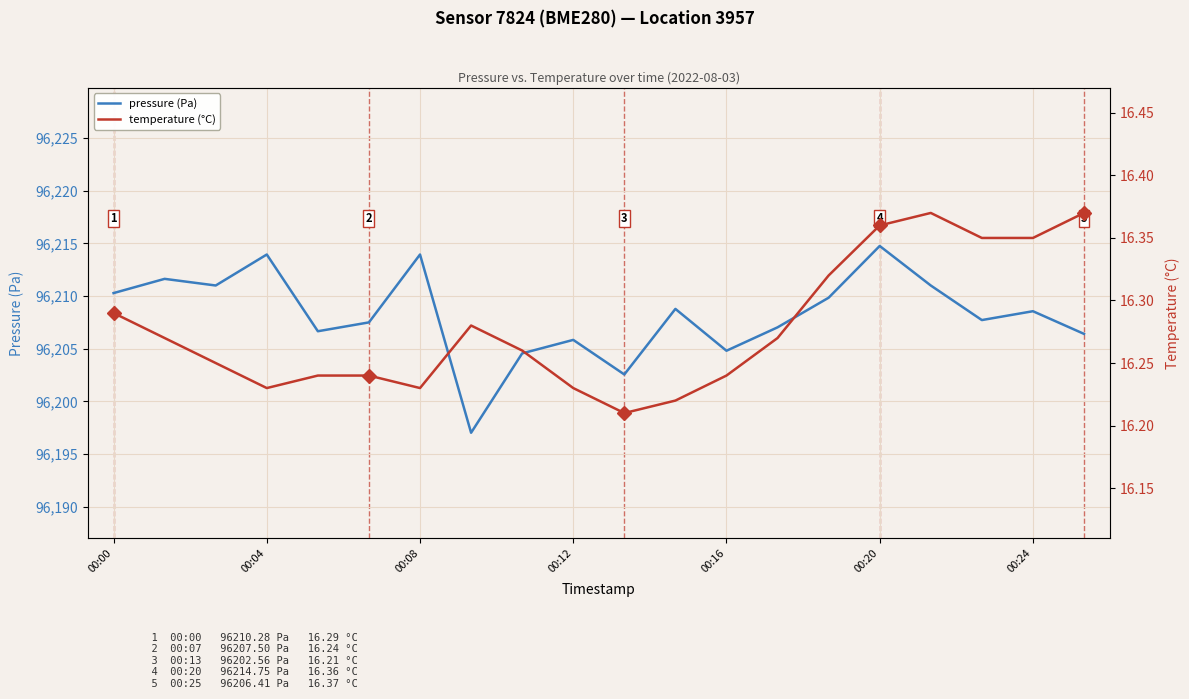

How many lines are shown in the chart?

2